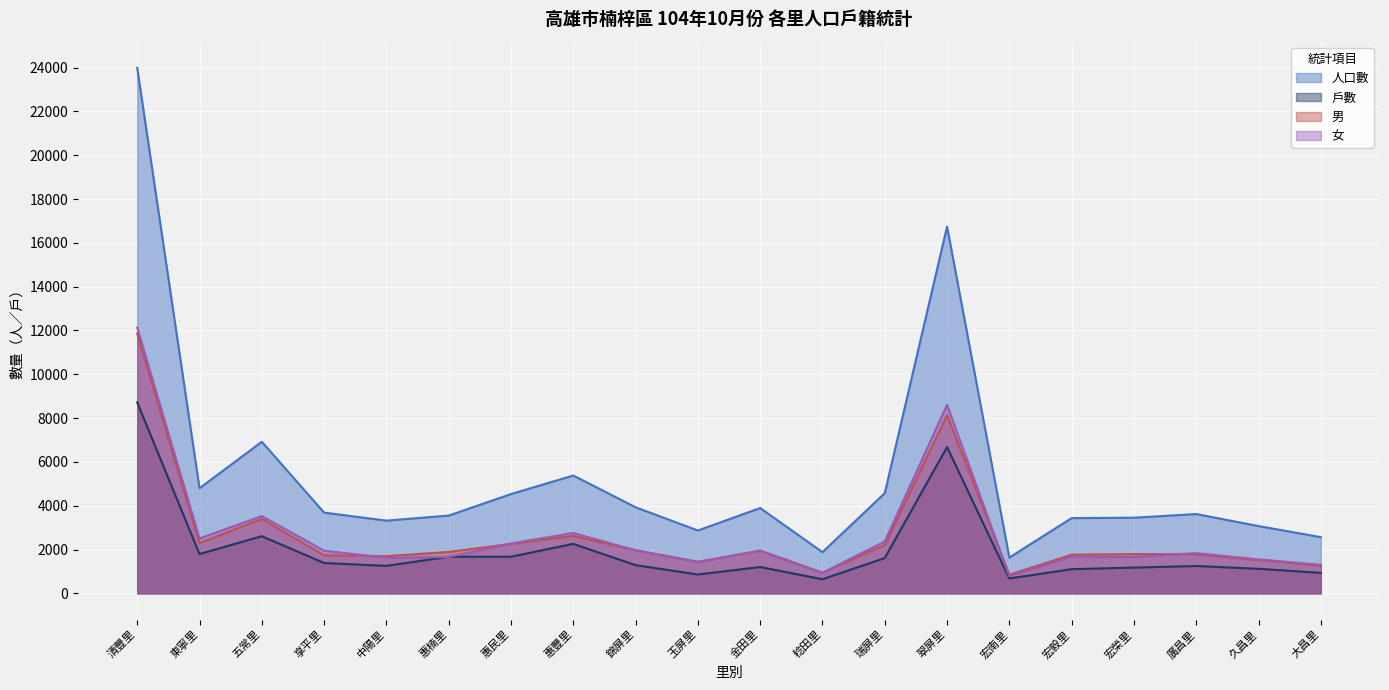

Between 翠屏里 and 大昌里, which series saw the biggest shift?

人口數